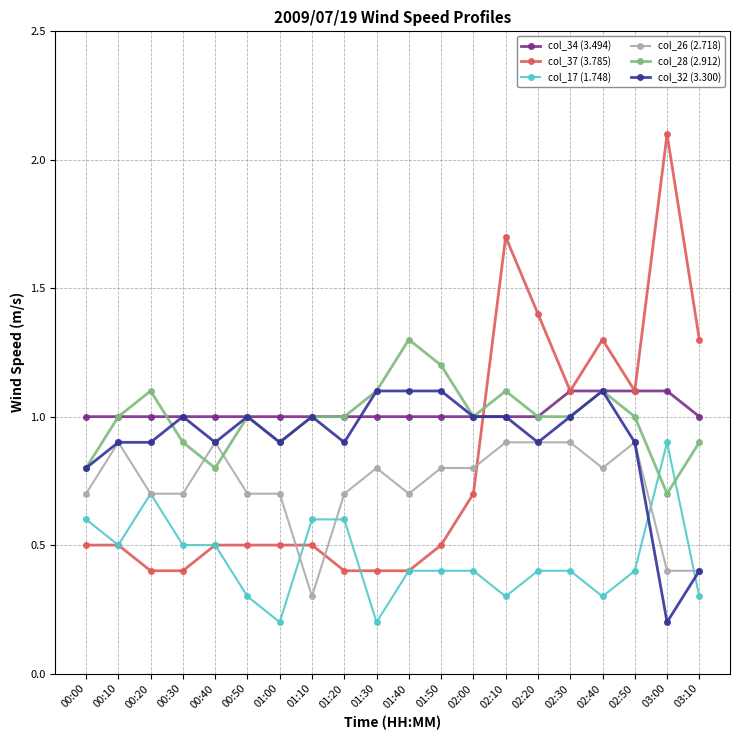

What is the label of the 17th point from the right?

00:30